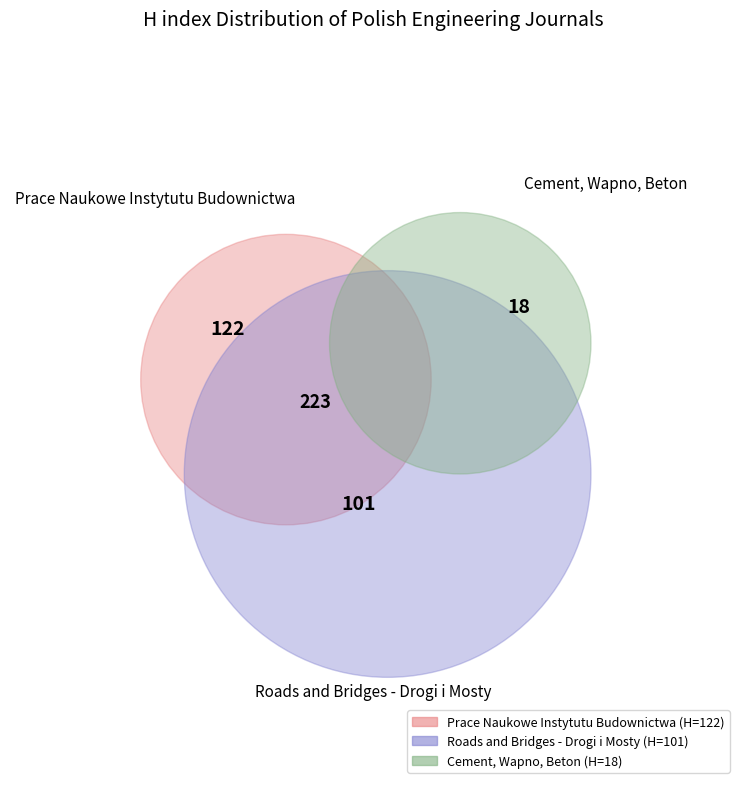

To the nearest percent, what is the combined percentage of Prace Naukowe Instytutu Budownictwa and Cement, Wapno, Beton?

58%